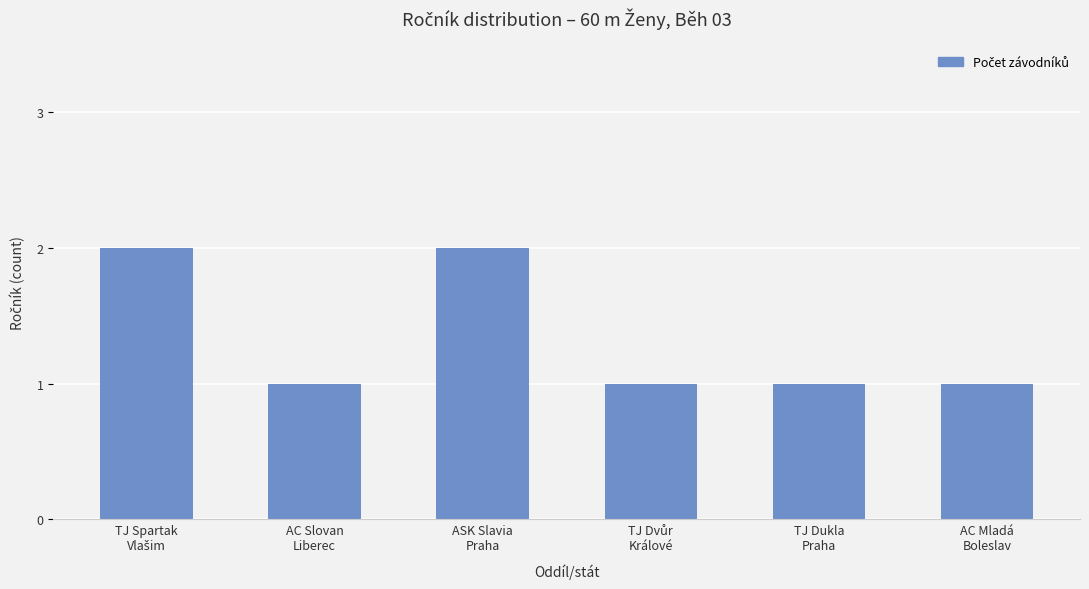

How many categories are shown in the chart?

6